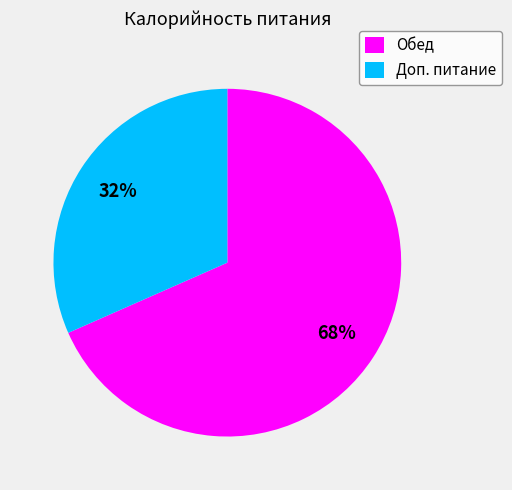

To the nearest percent, what is the combined percentage of Обед and Доп. питание?

100%